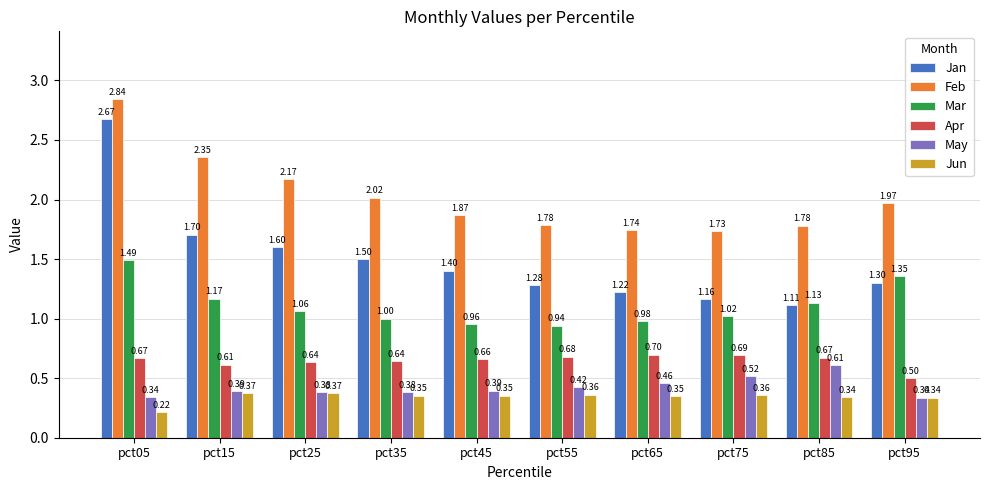

What is the maximum value for Mar?

1.5